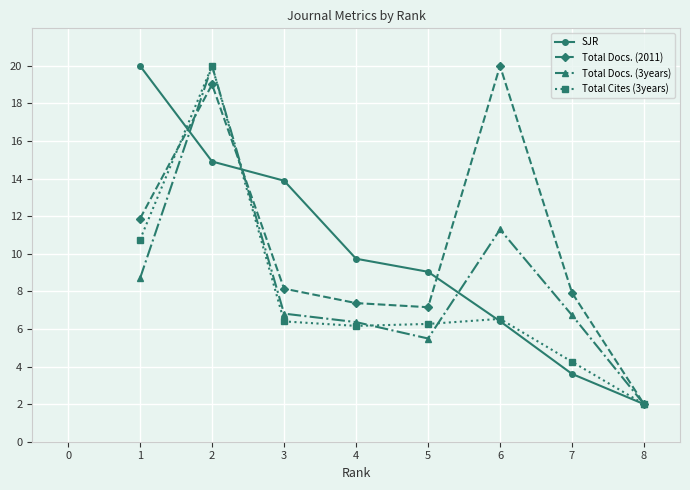

What is the value of the SJR point at the 5th from the left?

9.0